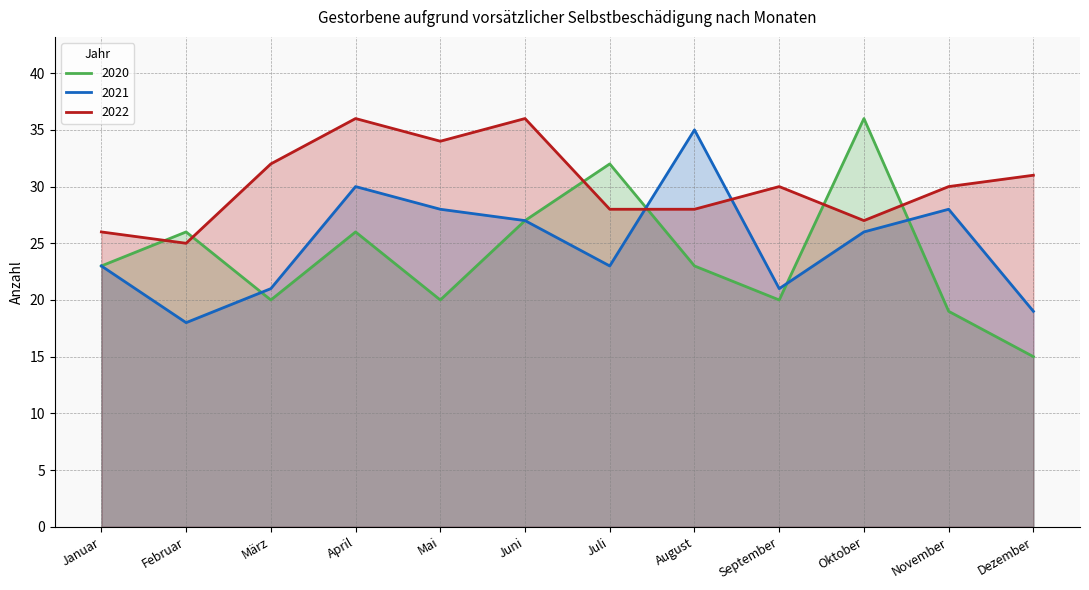

Where is 2021 nearest to the value 26?

Oktober